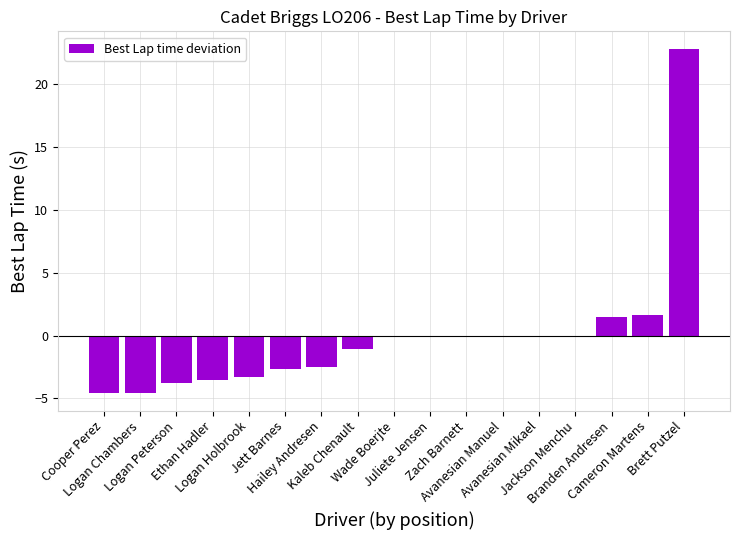

Are the bars horizontal?

No